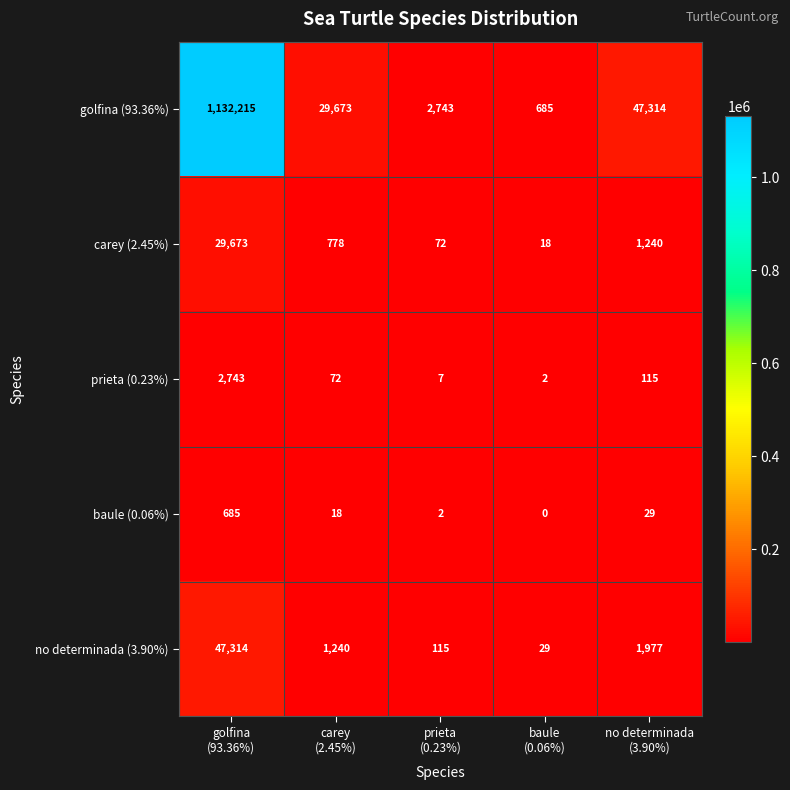

What is the maximum value shown in the chart?

1132215